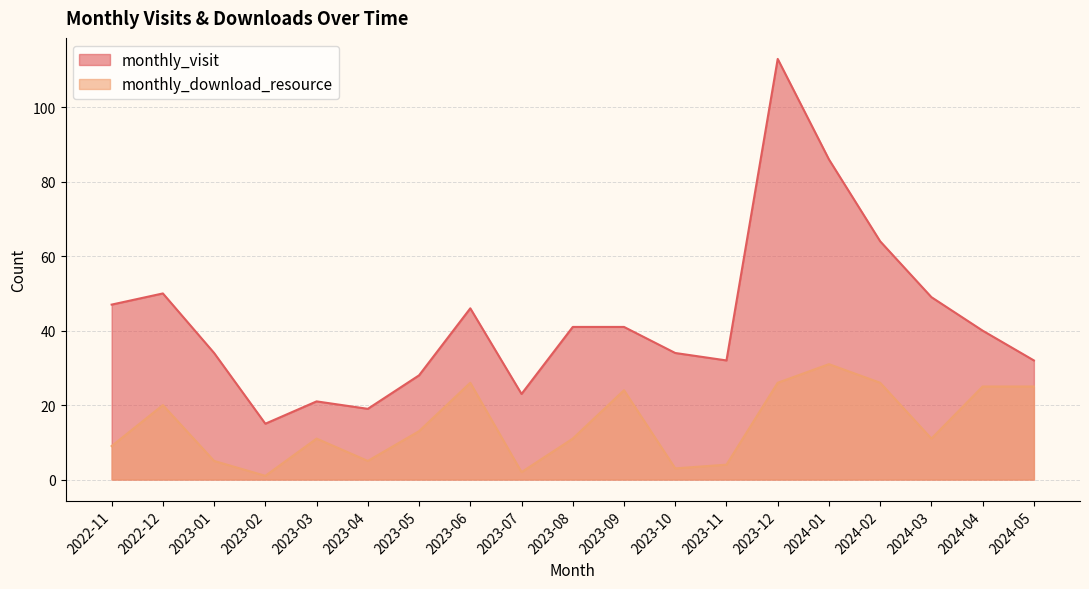

Read the monthly_download_resource value at 2023-09.

24